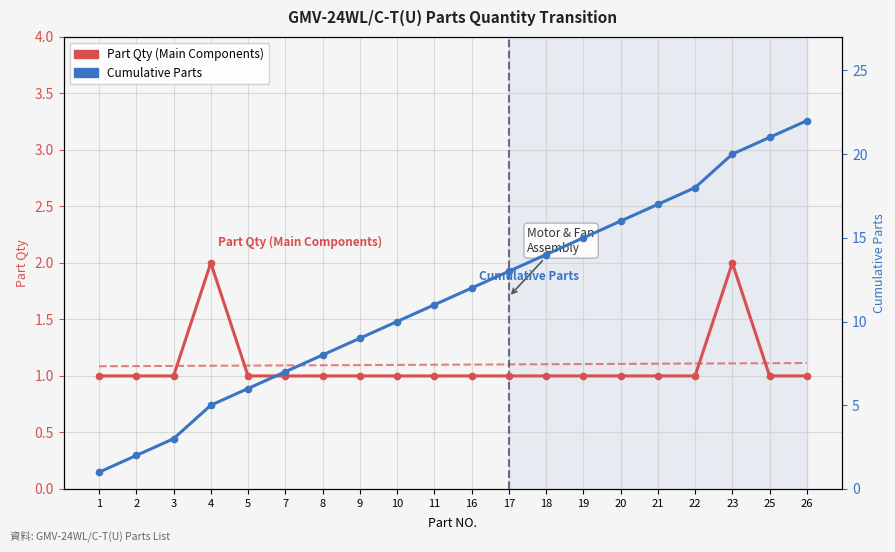

Where is the first local maximum for Part Qty (Main Components)?

4